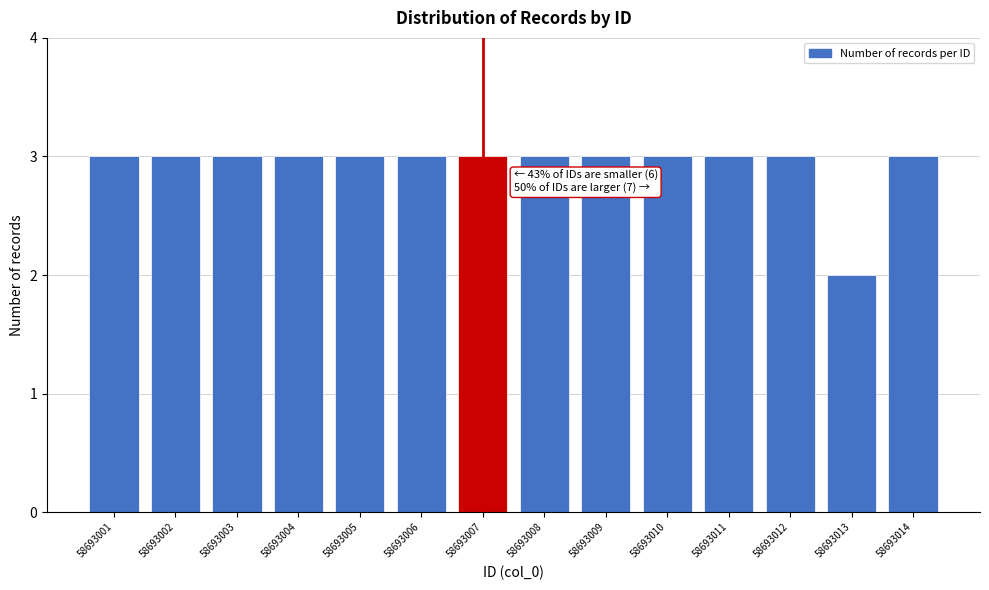

Reading left to right, extract all data points from this chart.

3	3	3	3	3	3	3	3	3	3	3	3	2	3